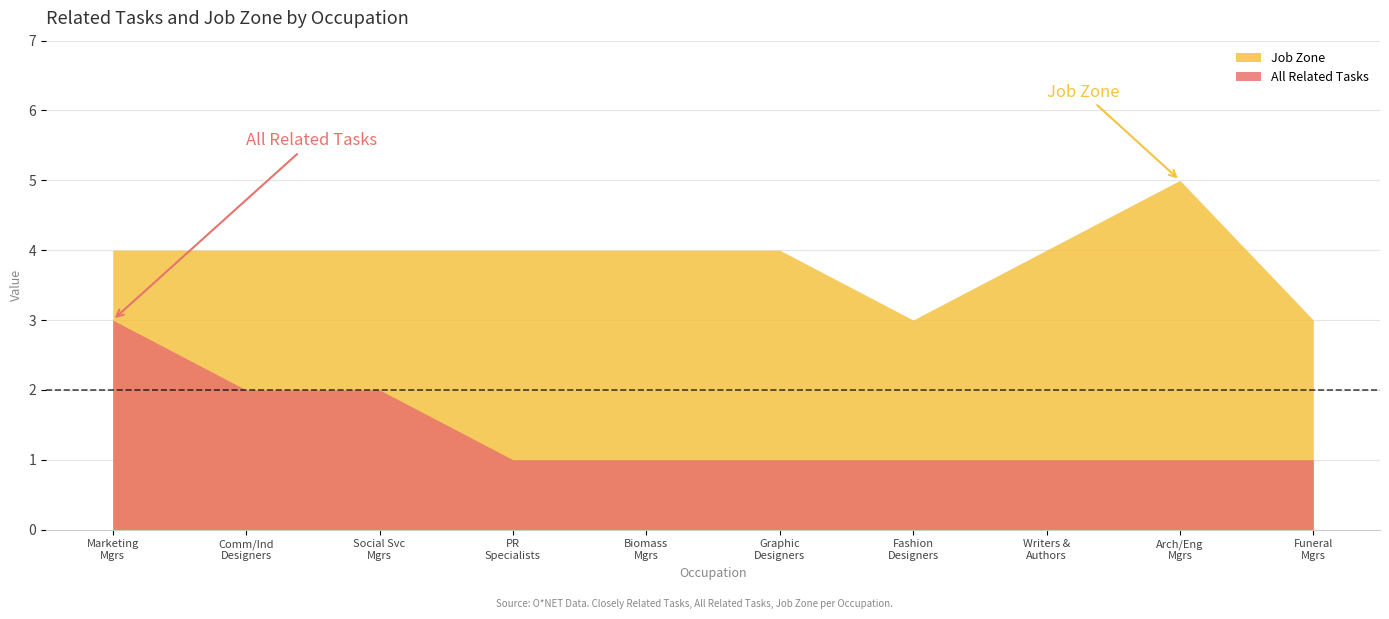

Where is the first local minimum for Job Zone?

Fashion Designers